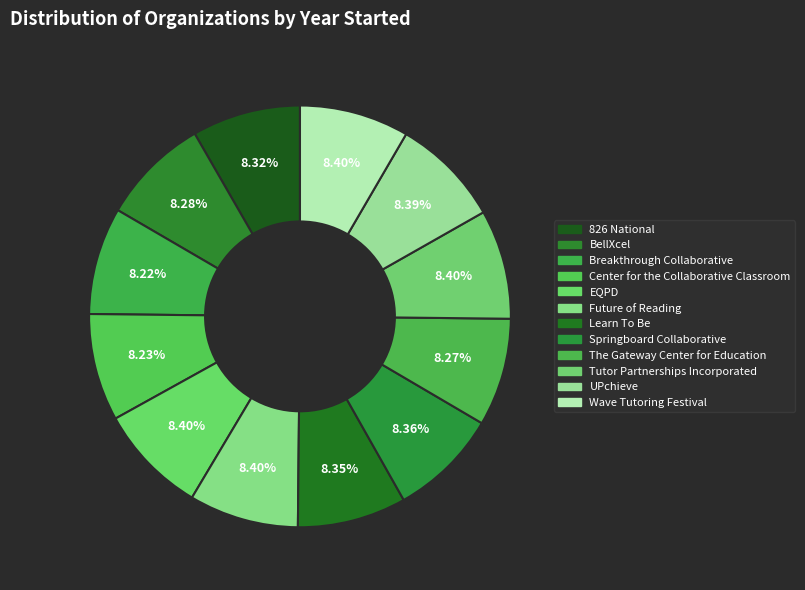

Approximately how many times larger is the value at Wave Tutoring Festival compared to EQPD?

1.0